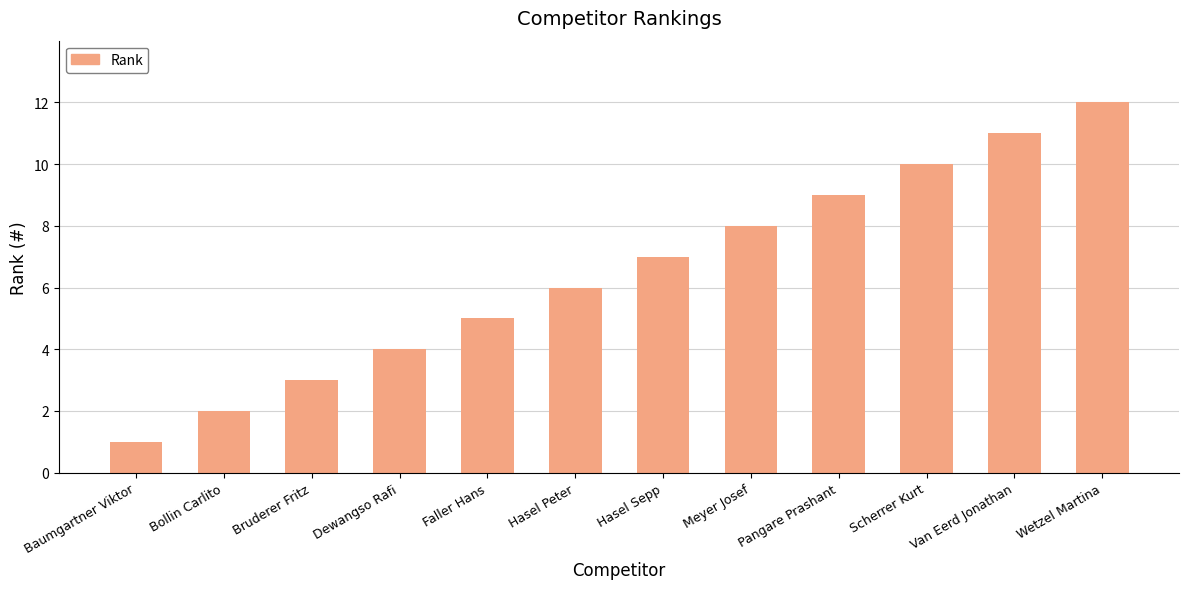

Rank the categories by value from lowest to highest.

Baumgartner Viktor, Bollin Carlito, Bruderer Fritz, Dewangso Rafi, Faller Hans, Hasel Peter, Hasel Sepp, Meyer Josef, Pangare Prashant, Scherrer Kurt, Van Eerd Jonathan, Wetzel Martina